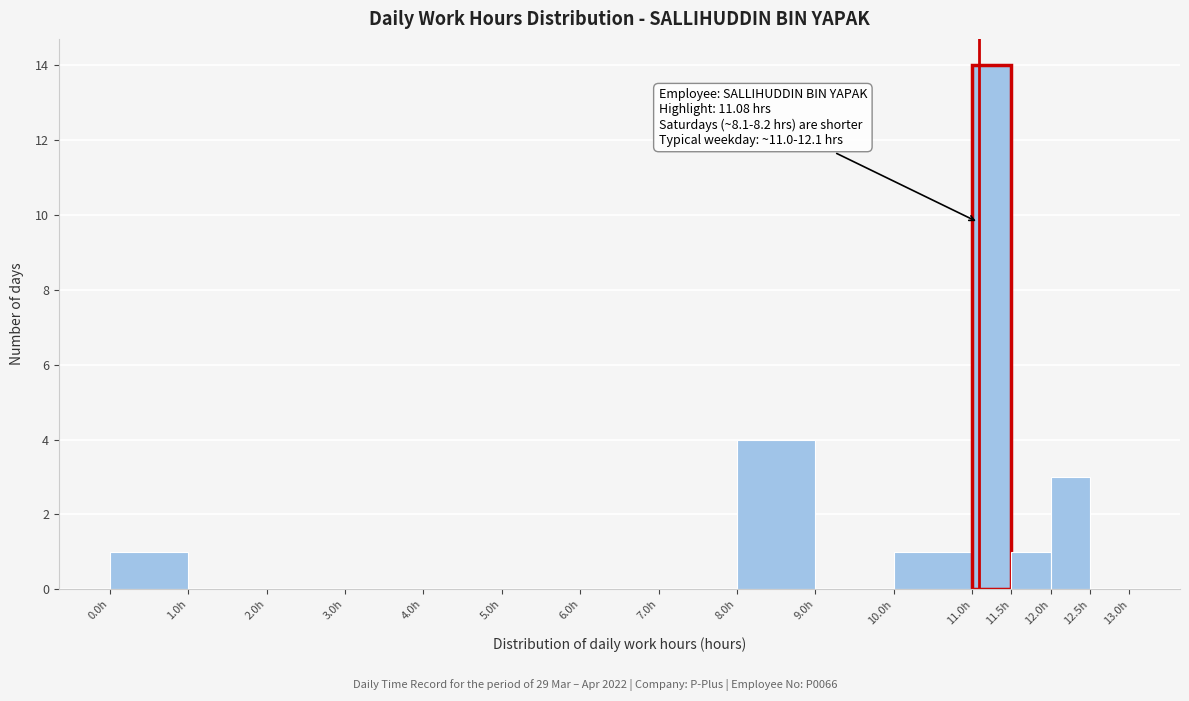

Over which range of the x-axis is the bar tallest?

11.0 to 11.5